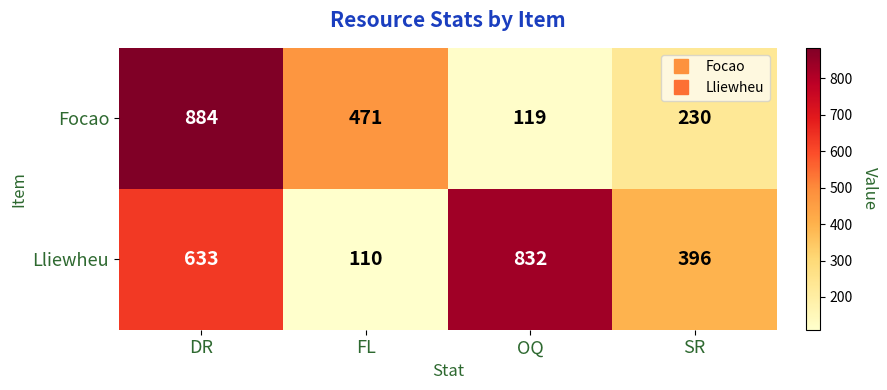

Which series has the largest total across all categories?

Lliewheu